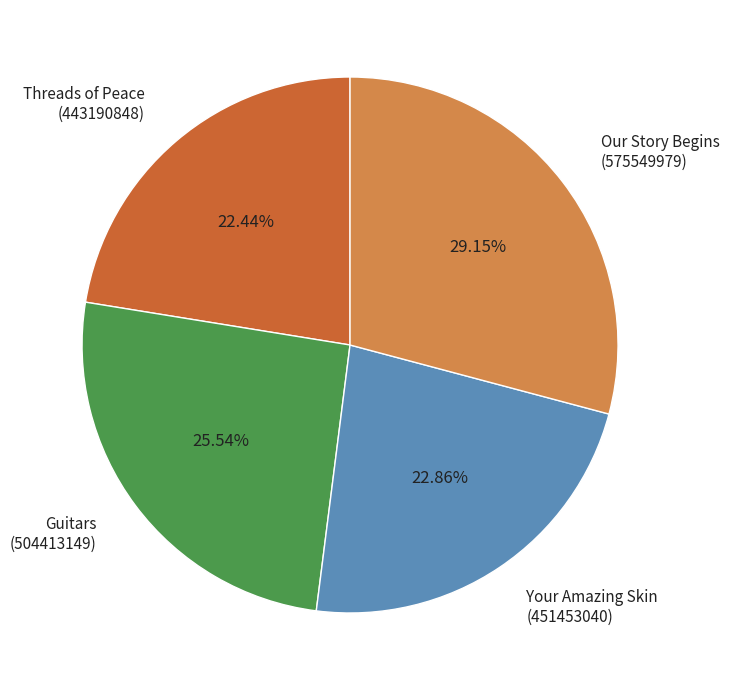

Does any single category account for the majority?

No